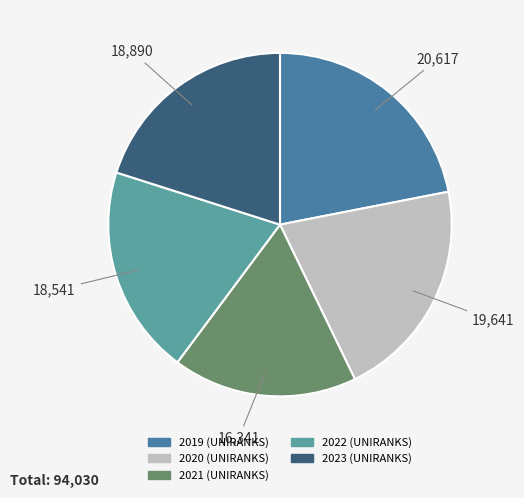

Approximately how many times larger is the value at 2019 (UNIRANKS) compared to 2022 (UNIRANKS)?

1.1